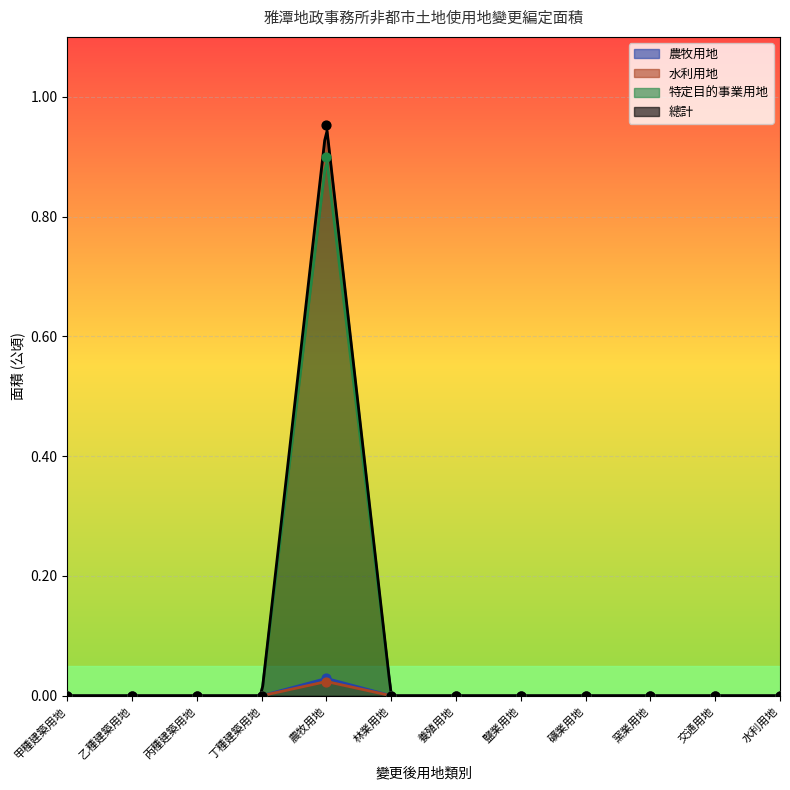

Is the value of 水利用地 at 交通用地 greater than the value of 特定目的事業用地 at 丙種建築用地?

No